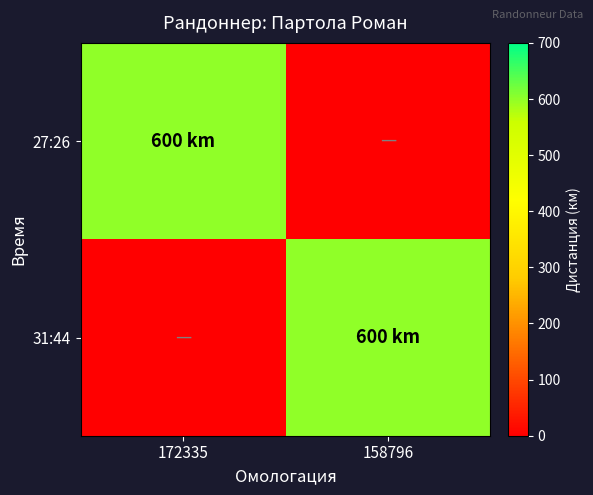

How many data points does each series have?

2